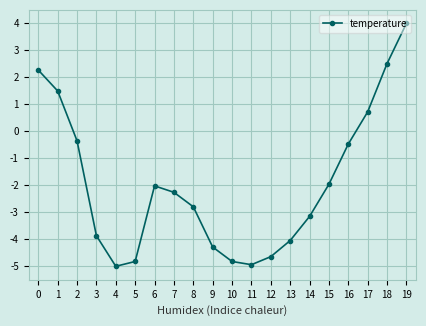

Reading left to right, what are all the values shown in this chart?

2.3	1.5	-0.4	-3.9	-5.0	-4.8	-2.0	-2.3	-2.8	-4.3	-4.8	-4.9	-4.6	-4.0	-3.2	-2.0	-0.5	0.7	2.5	4.0